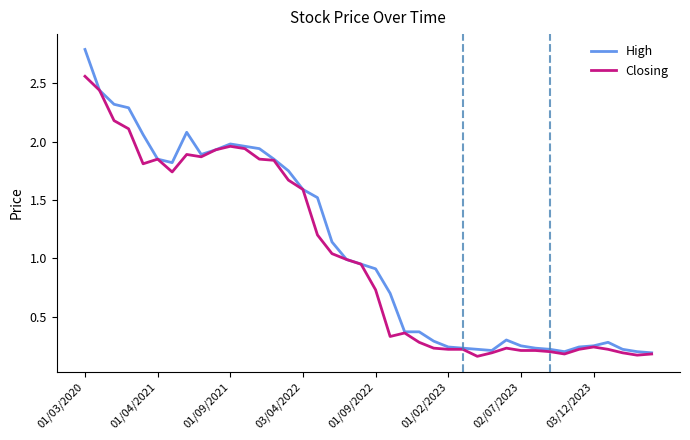

Which series has the largest range (max minus min)?

High